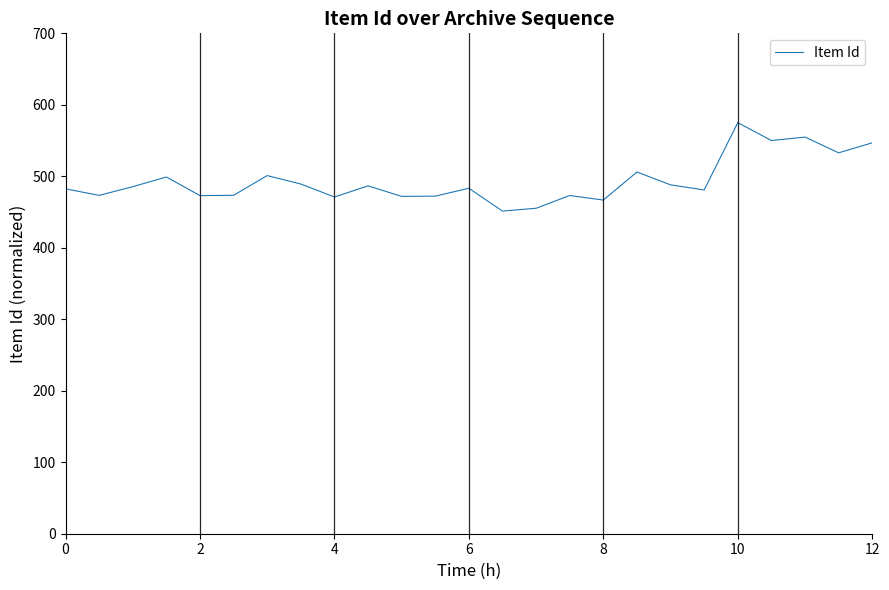

What is the difference between the maximum and minimum values?

123.7